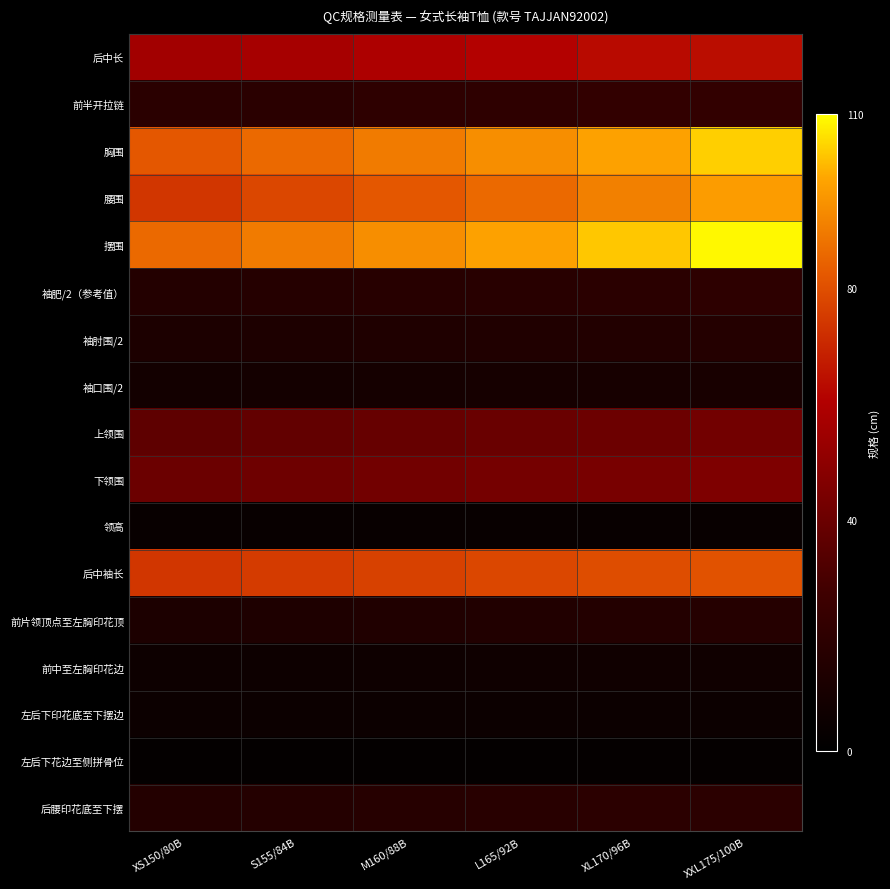

How many data points does each series have?

6